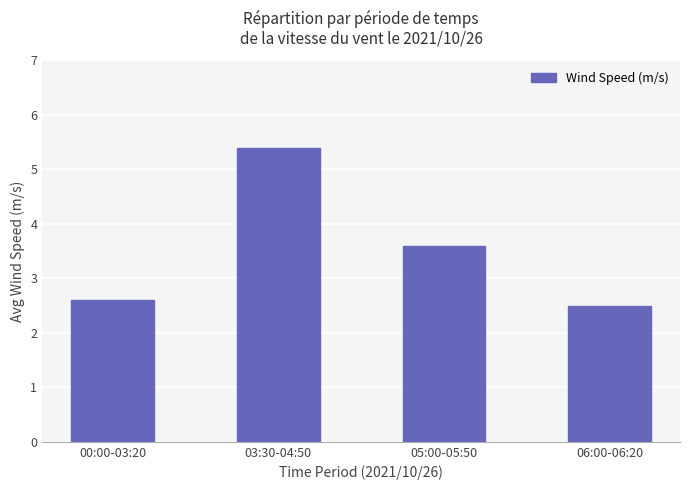

Count the number of values greater than 3.

2